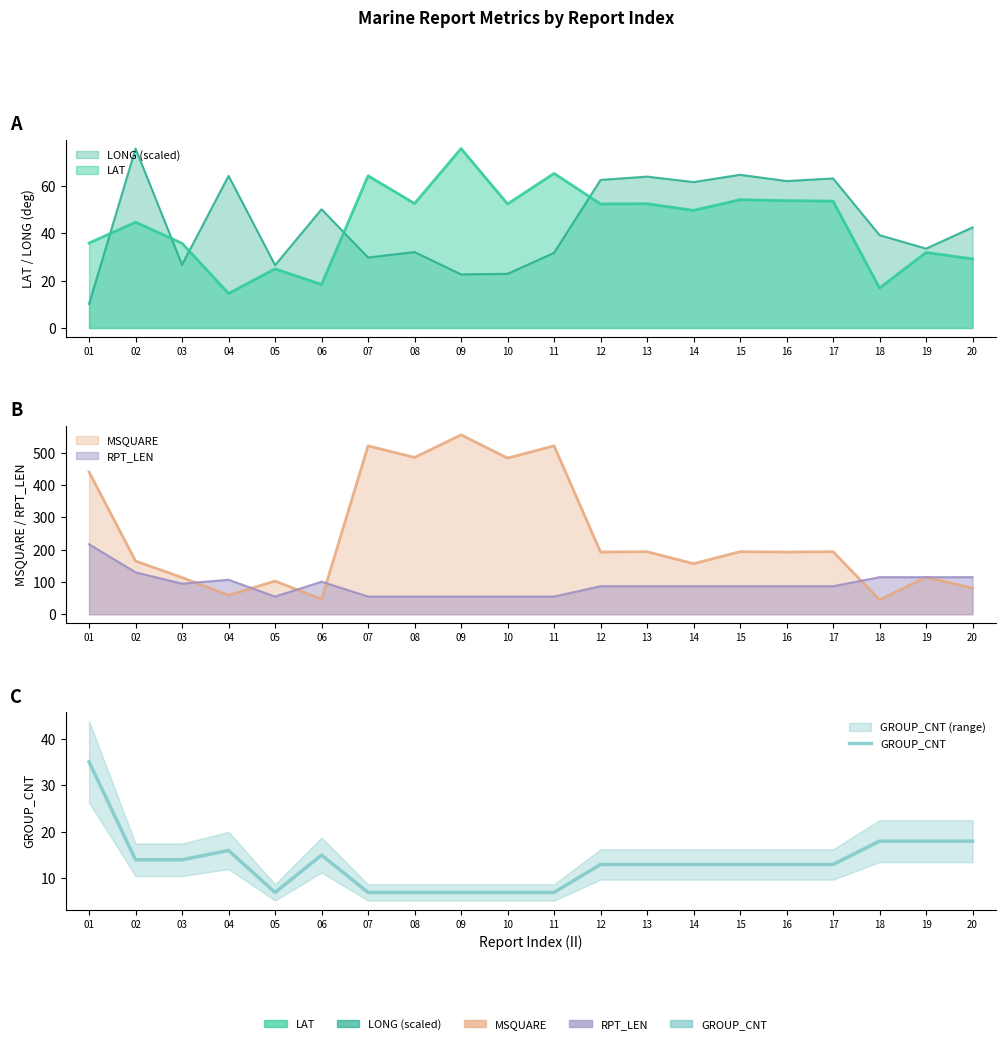

What is the minimum value shown in the chart?

7